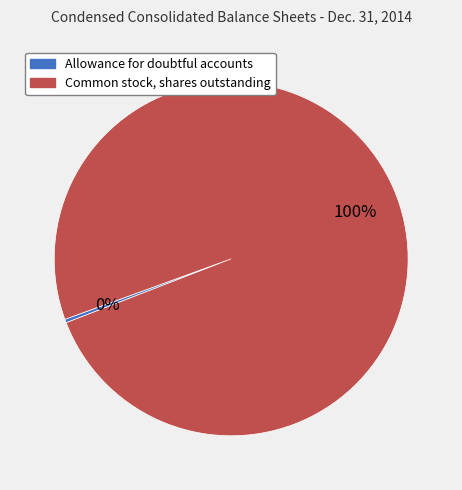

To the nearest percent, what is the combined percentage of Allowance for doubtful accounts and Common stock, shares outstanding?

100%